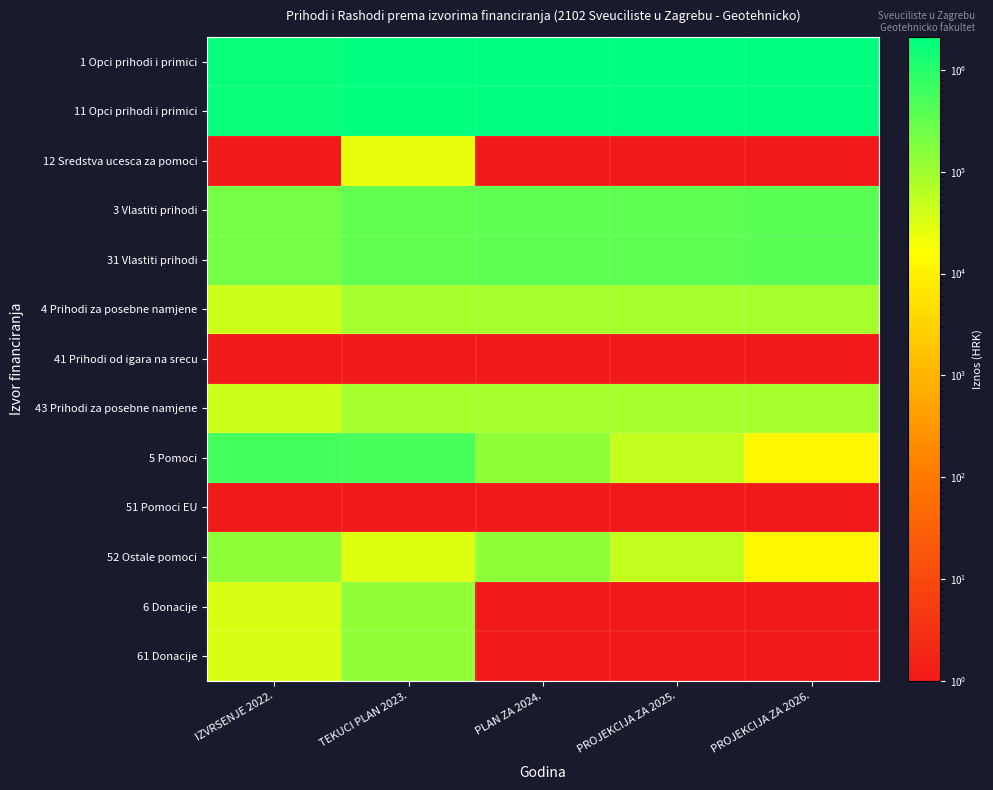

How many categories are shown in the chart?

5